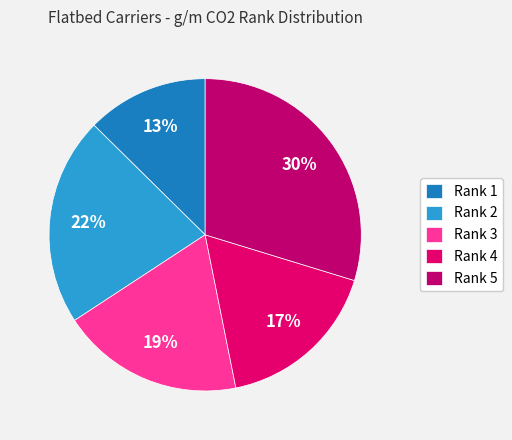

Which category has the smallest portion of the pie?

Rank 1